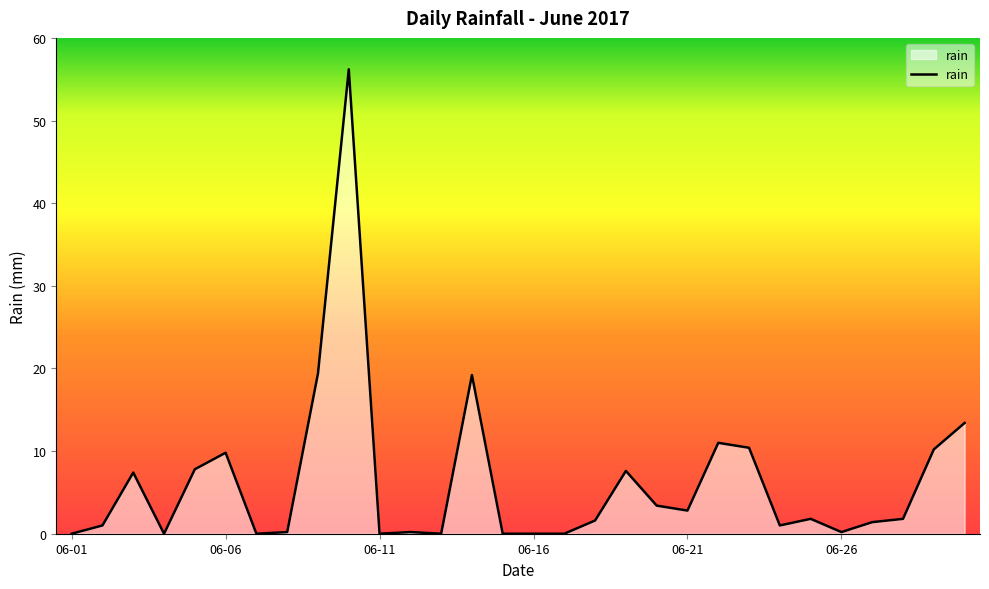

What is the difference between the maximum and minimum values?

56.2